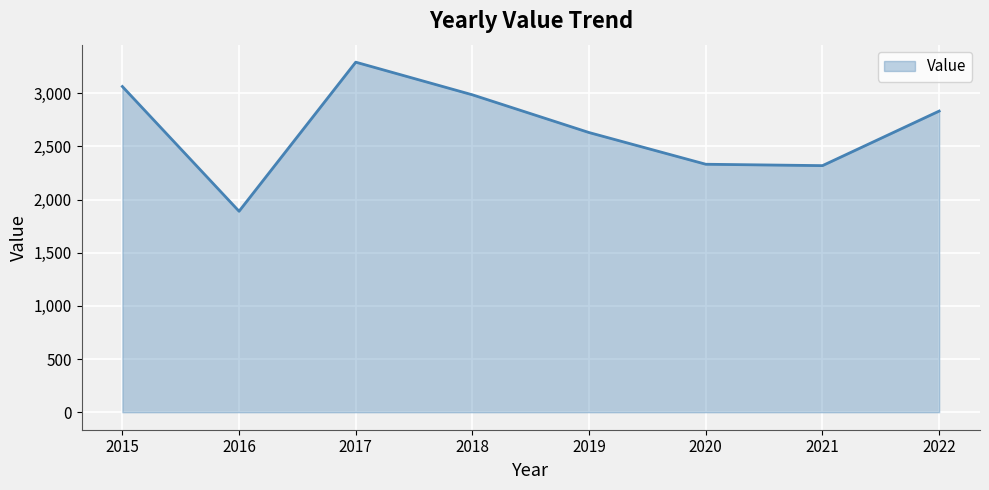

Which category has the lowest value across all series?

2016